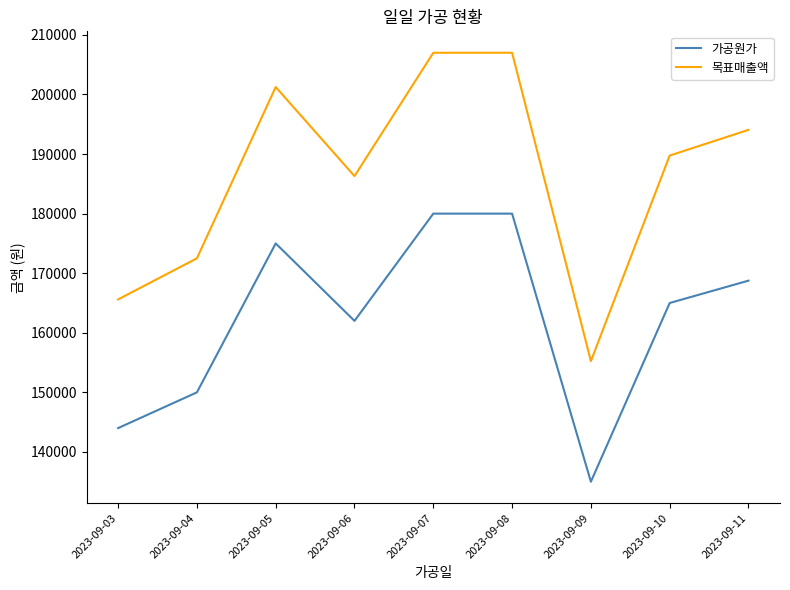

Between 2023-09-07 and 2023-09-11, which series saw the biggest shift?

목표매출액